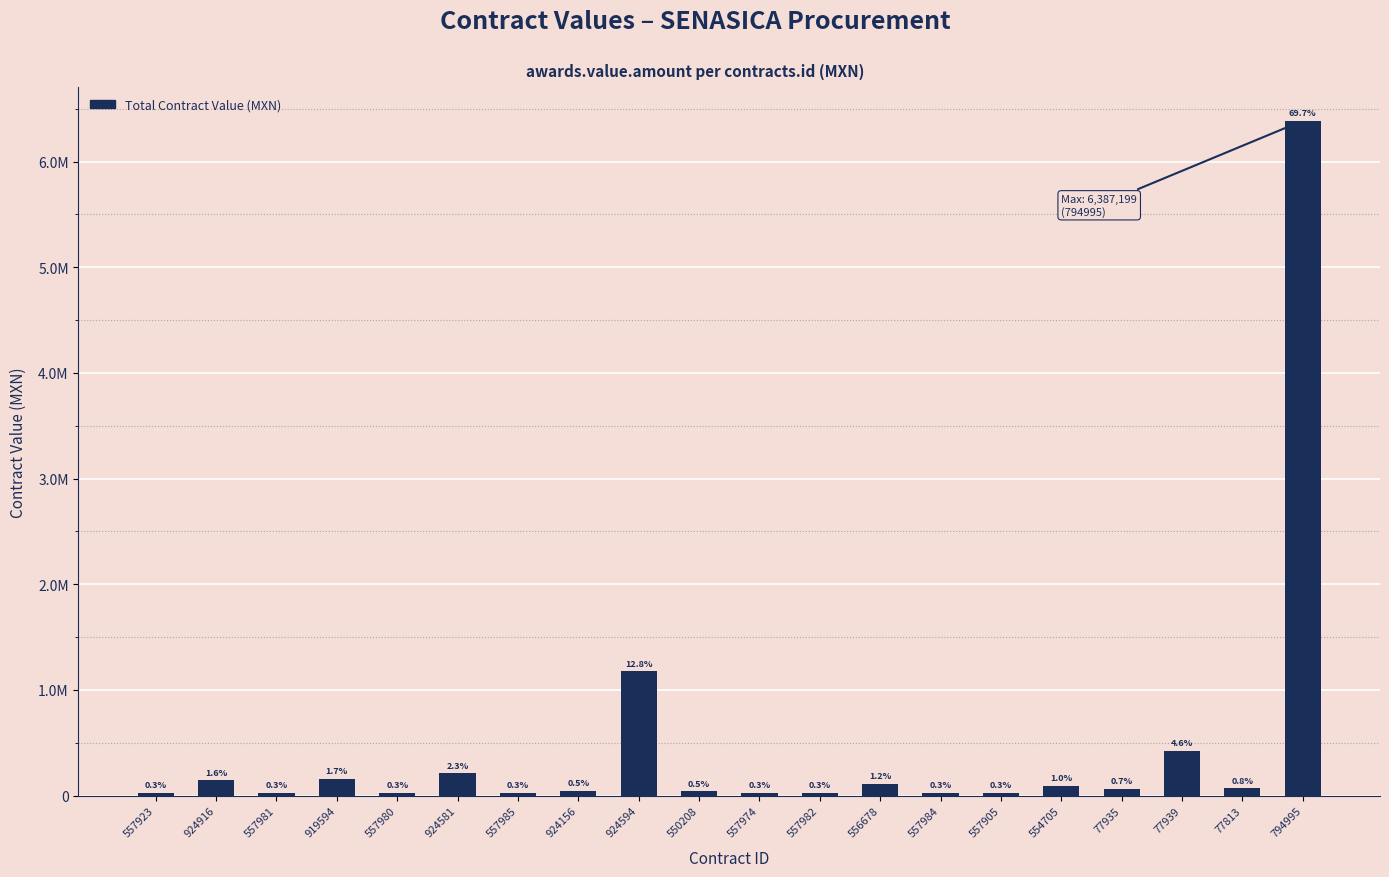

Between 550208 and 557985, which is larger?

550208